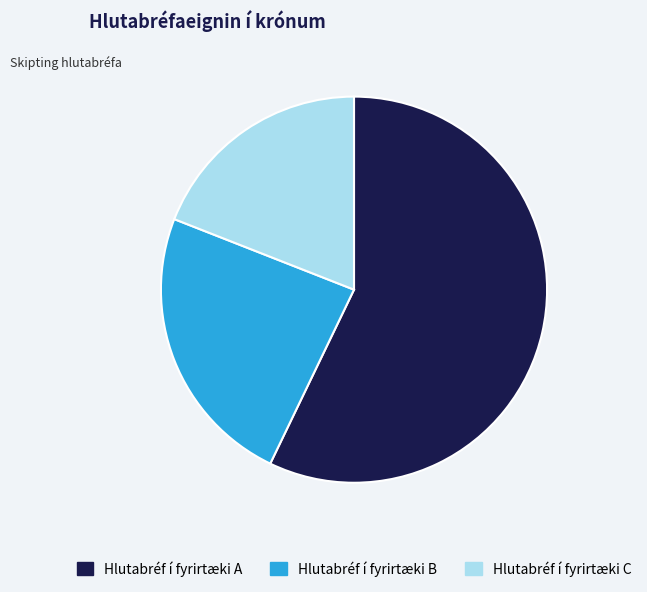

The Hlutabréf í fyrirtæki A slice represents 49% of the pie. True or false?

False